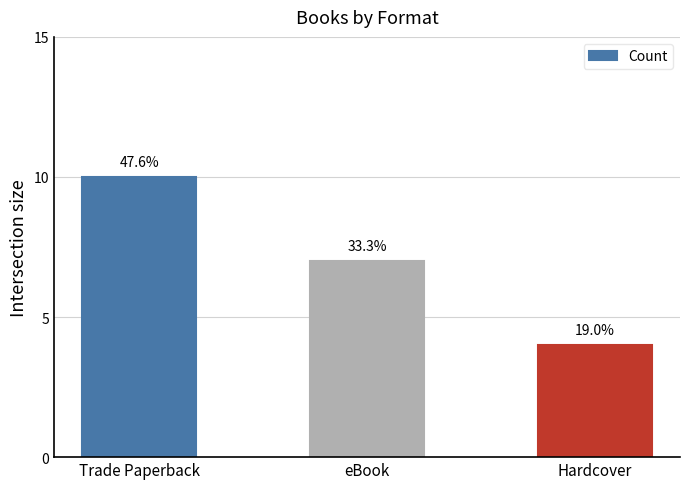

How many bars are there in total?

3